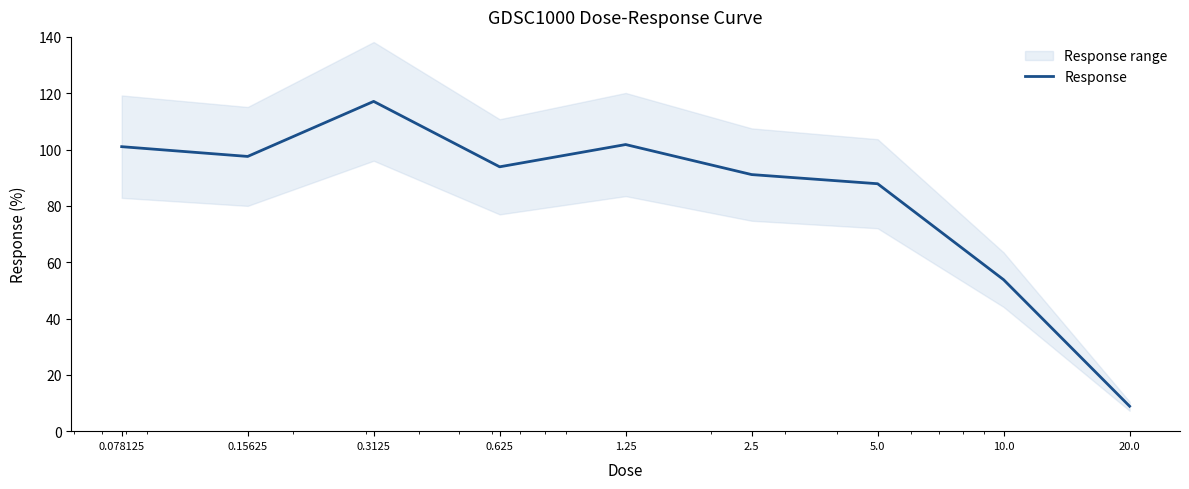

The chart shows a value of 101.0 at 0.078125. True or false?

True